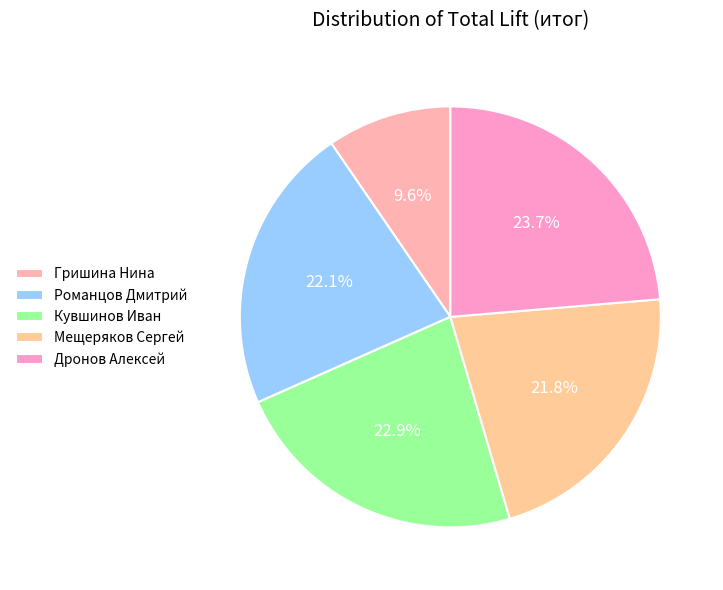

Which has a higher value, Романцов Дмитрий or Кувшинов Иван?

Кувшинов Иван